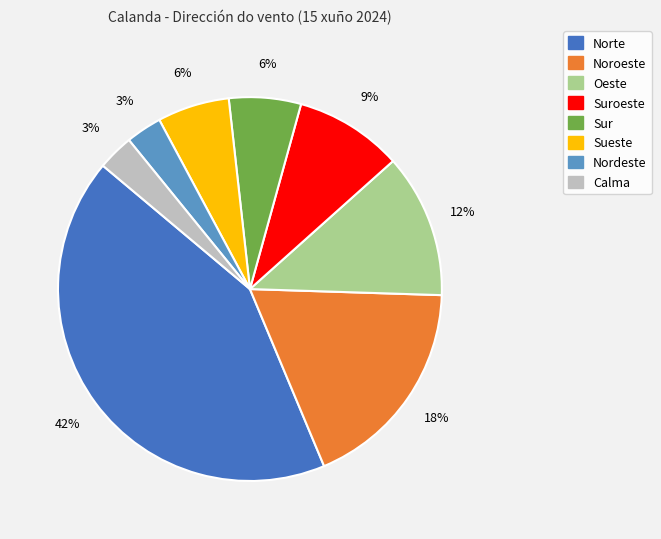

To the nearest percent, what is the difference between the largest and smallest slice percentages?

39%